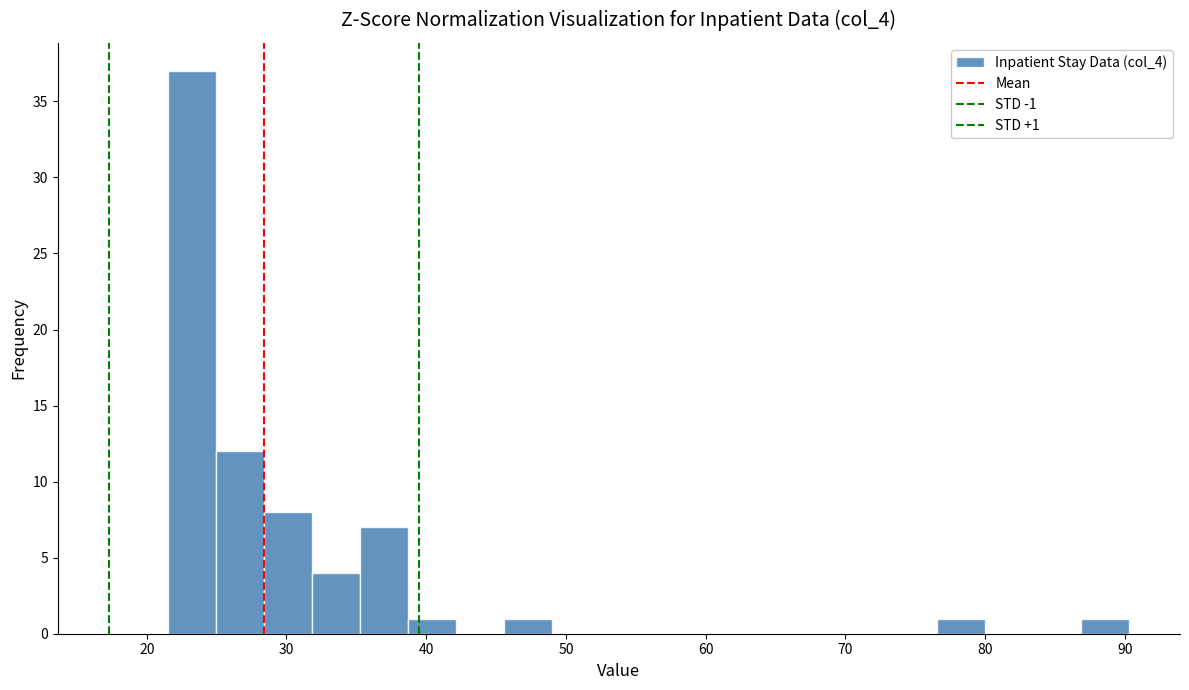

Read against the x-axis, roughly where is the centre of the tallest bar?

23